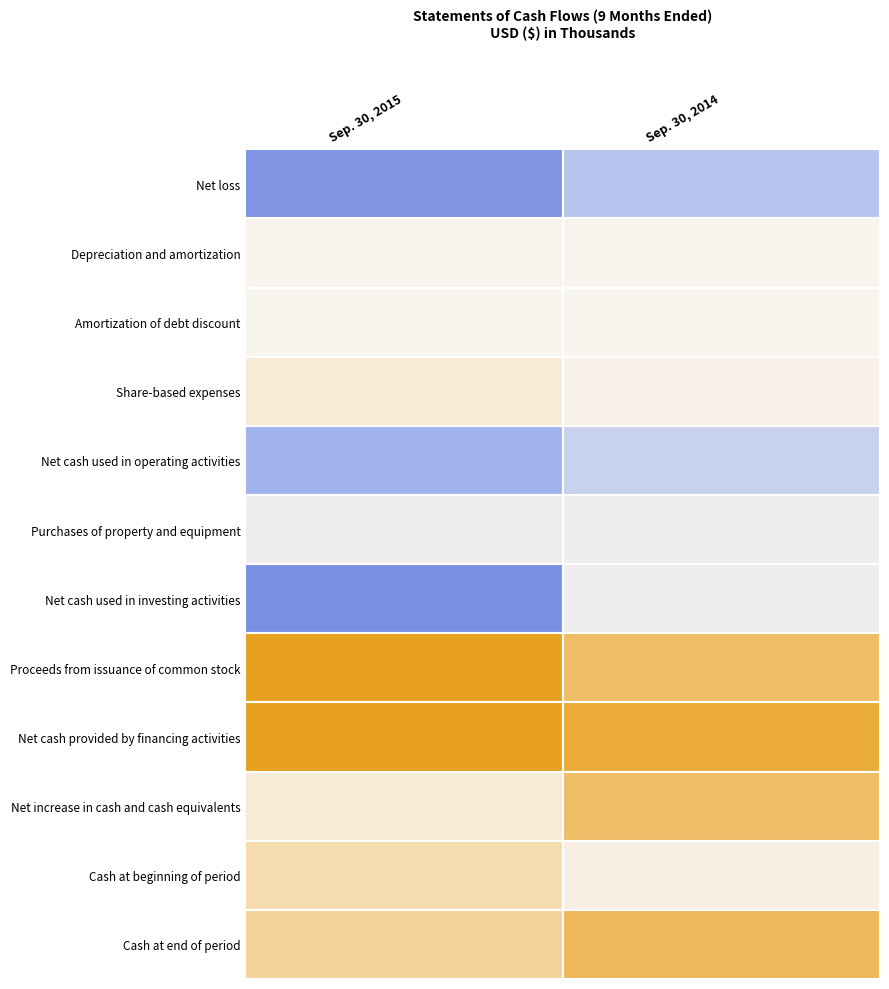

The value of Cash at end of period at Sep. 30, 2015 is 11.5. True or false?

True